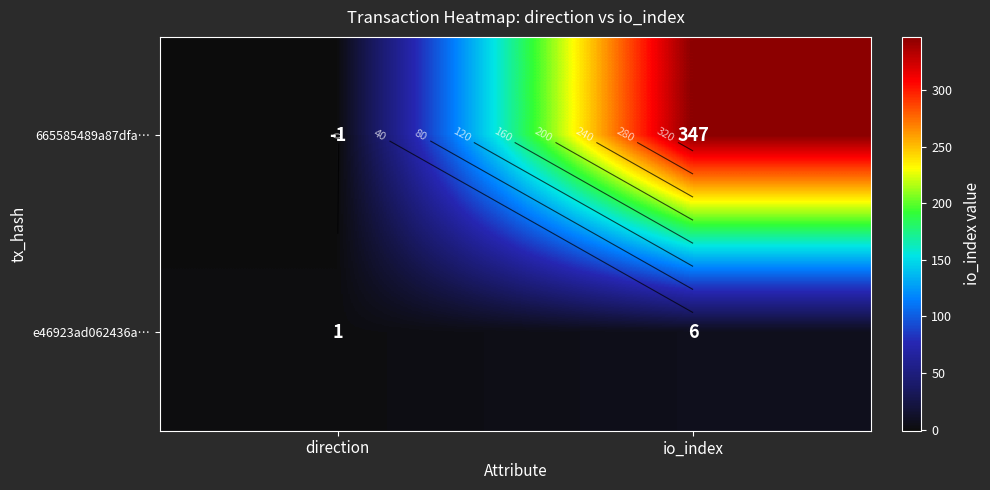

Read the 665585489a87dfa… value at io_index, to the nearest 50.

350